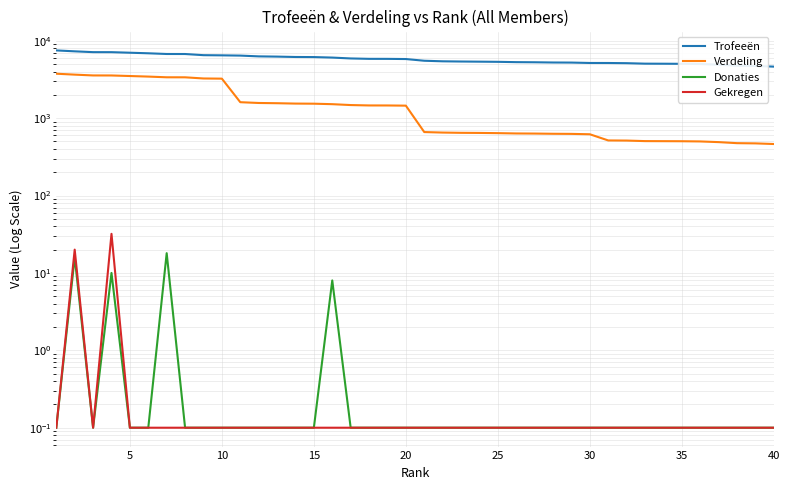

True or false: Trofeeën and Verdeling intersect in this chart.

False